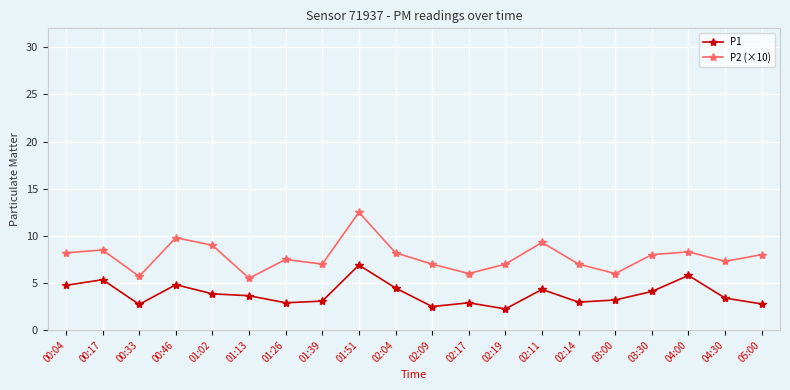

What value does the P1 series have at 02:11?

4.3